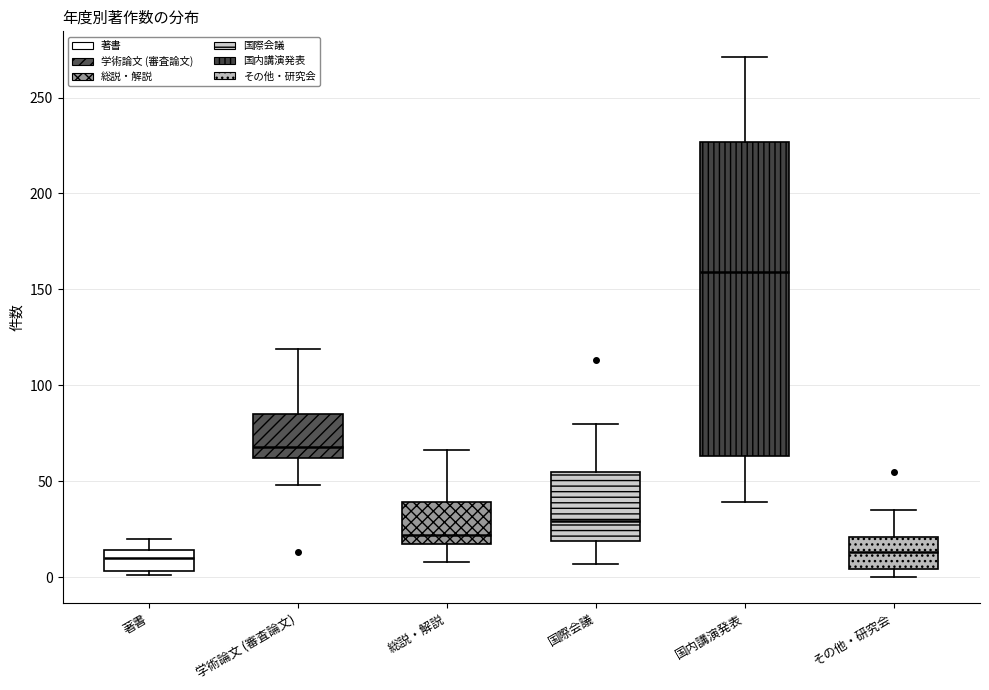

Comparing the boxes themselves (not the whiskers), which one is the tallest?

国内講演発表